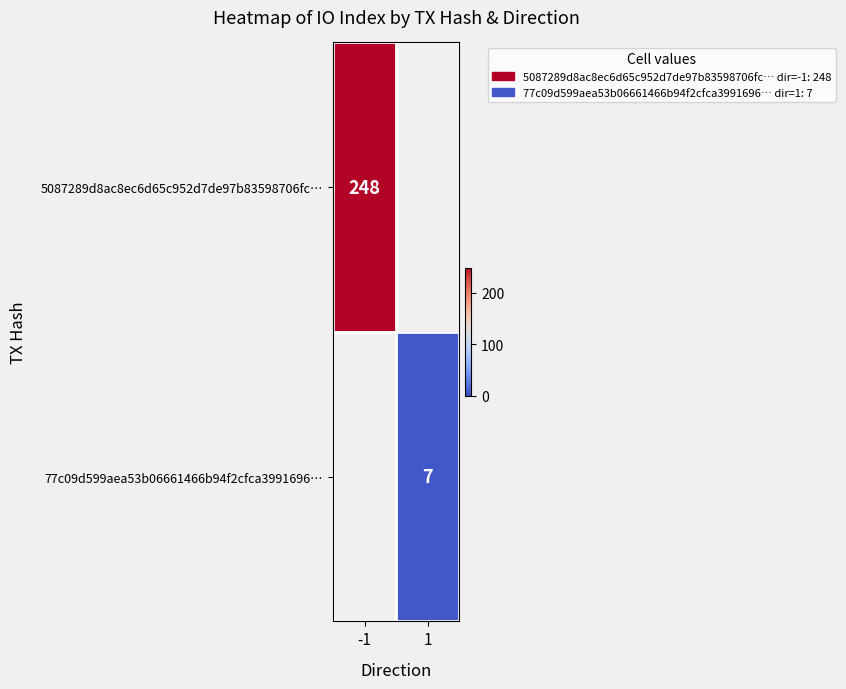

True or false: 77c09d599aea53b06661466b94f2cfca3991696… has a value of 7 at 1.

True